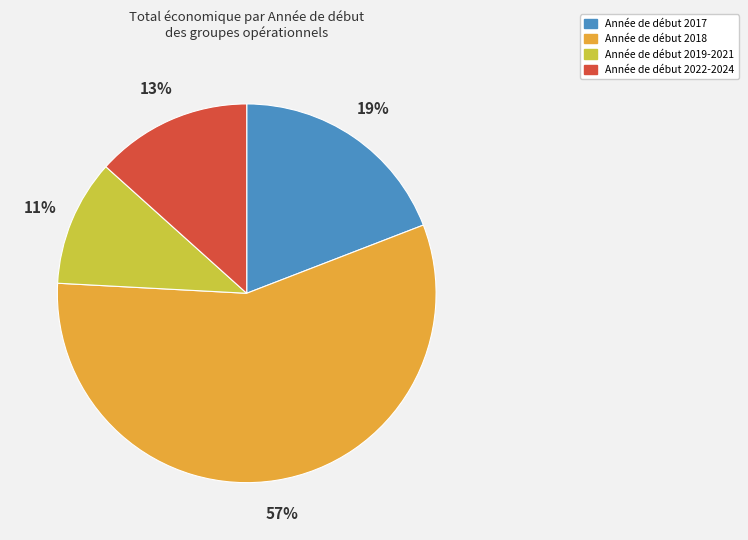

To the nearest percent, what is the average slice percentage?

25%